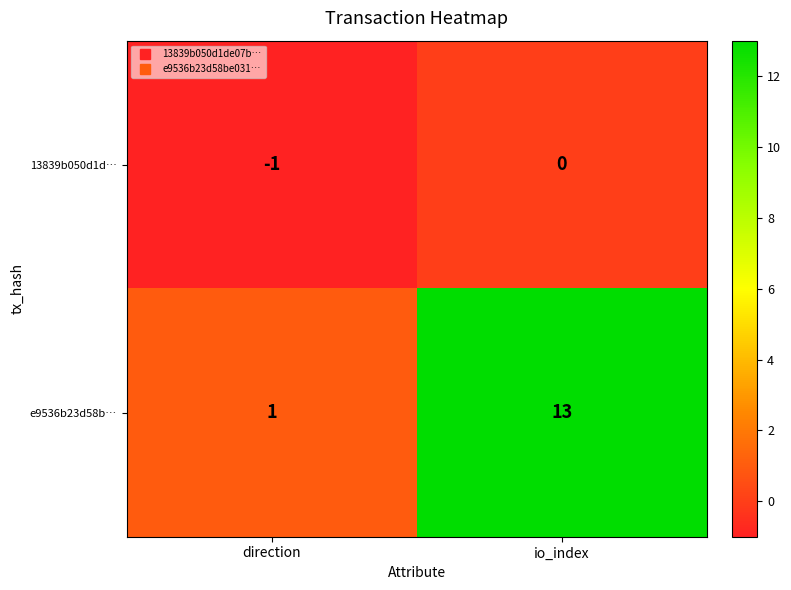

Where is 13839b050d1d… nearest to the value 0?

io_index